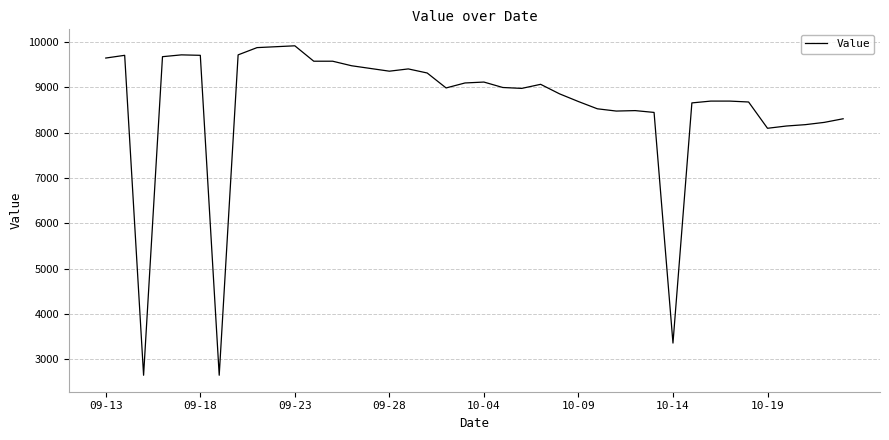

What is the minimum value shown in the chart?

2650